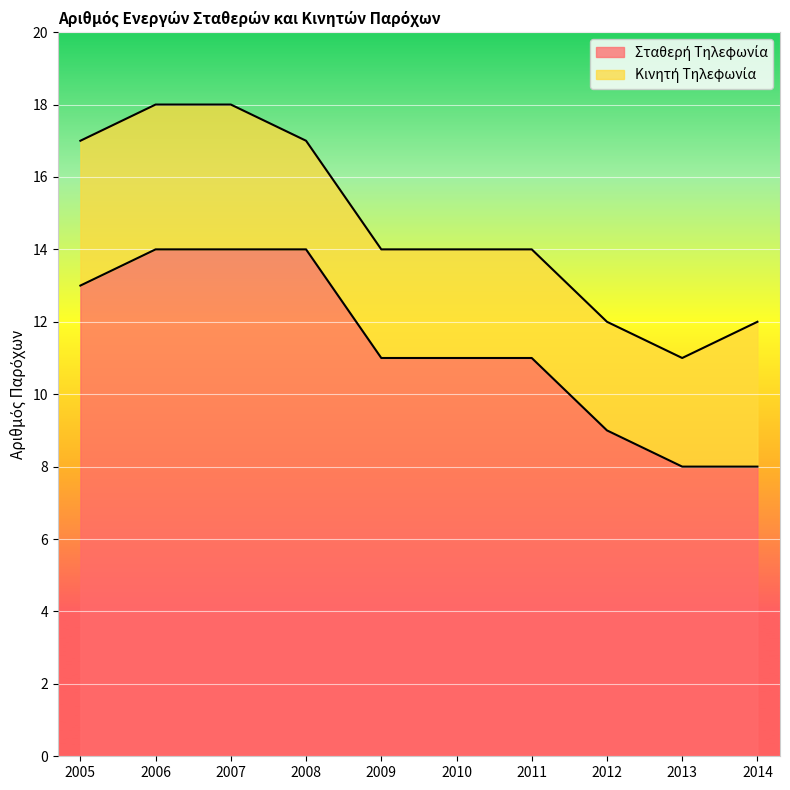

True or false: the data shows 6 at 2006.

False